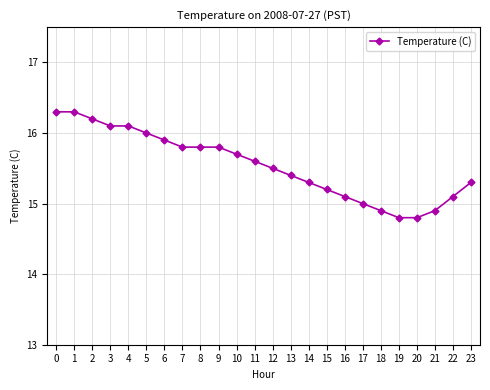

How many series are shown in this chart?

1